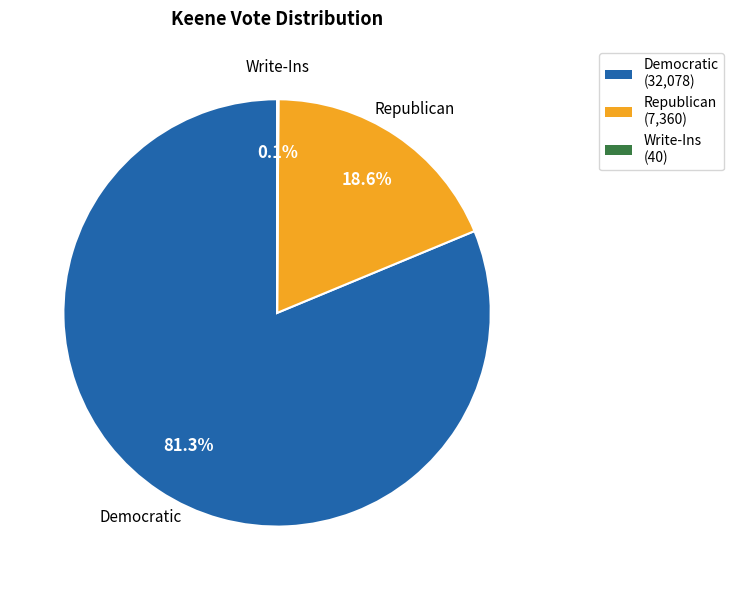

Is there a majority slice in this chart?

Yes